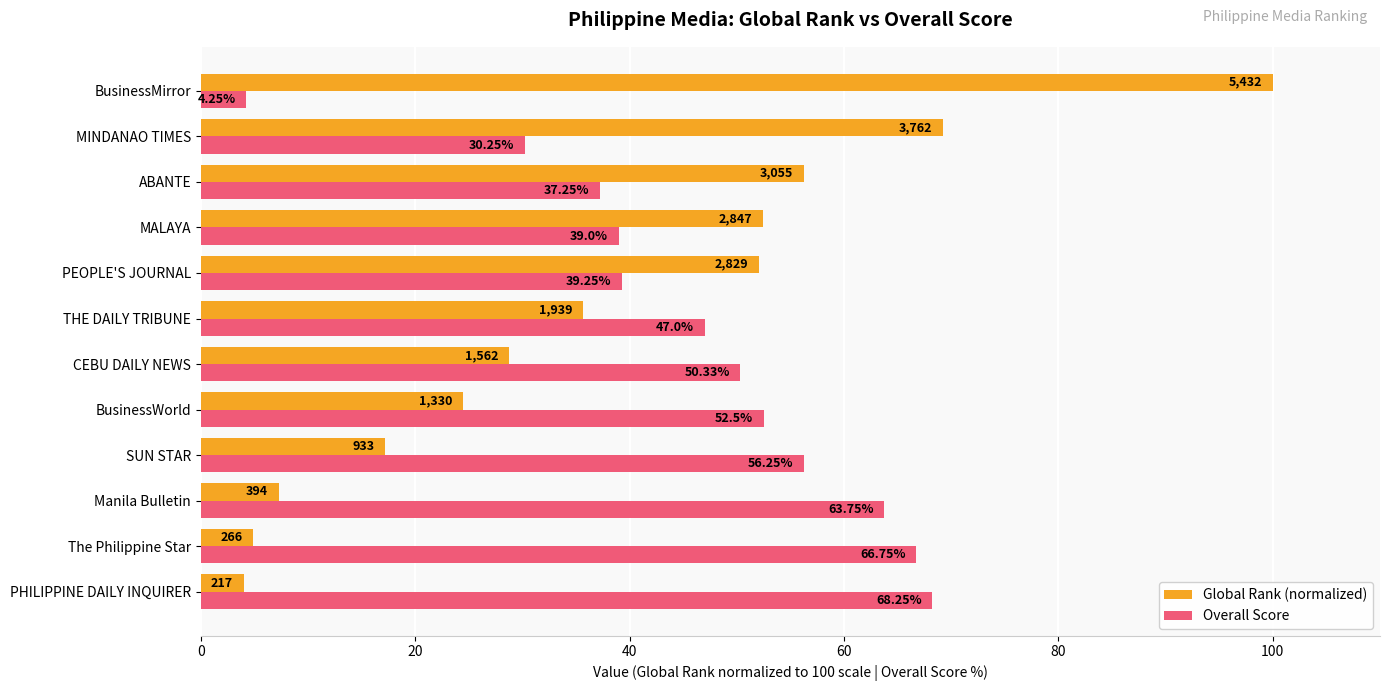

Which series changed the most between PHILIPPINE DAILY INQUIRER and Manila Bulletin?

Overall Score